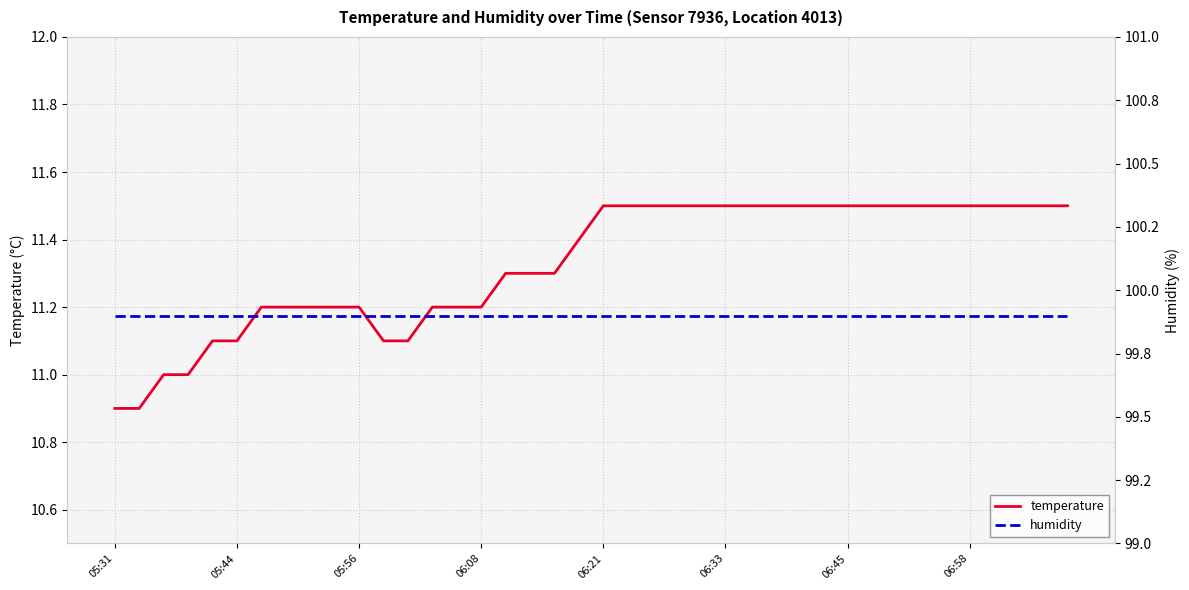

True or false: humidity and temperature cross at least once.

False